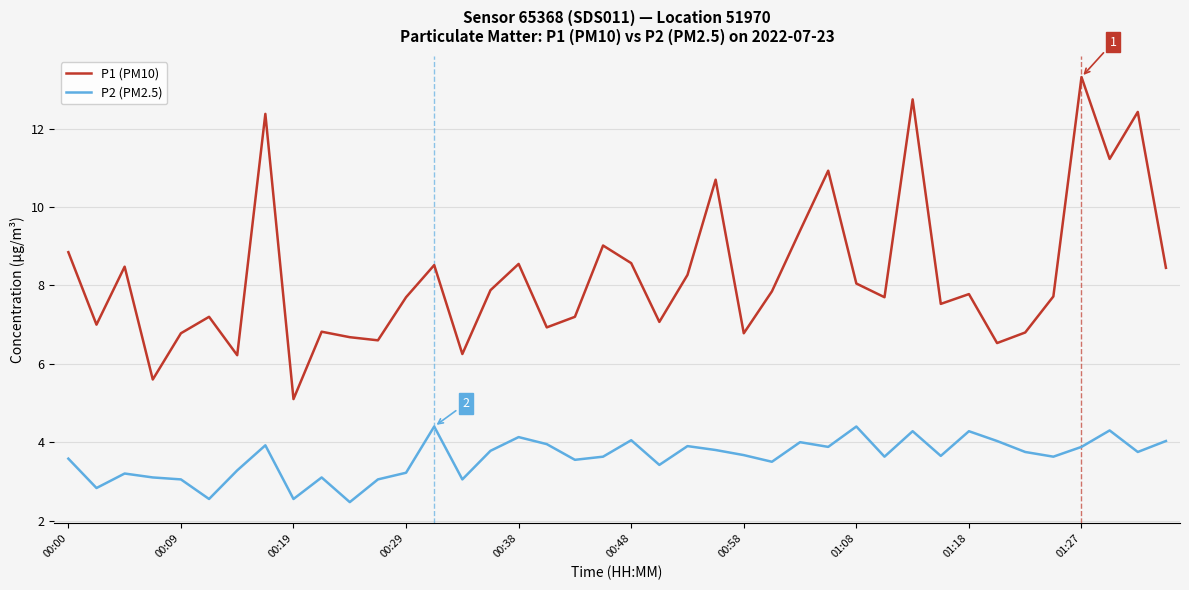

Which series has the largest range (max minus min)?

P1 (PM10)